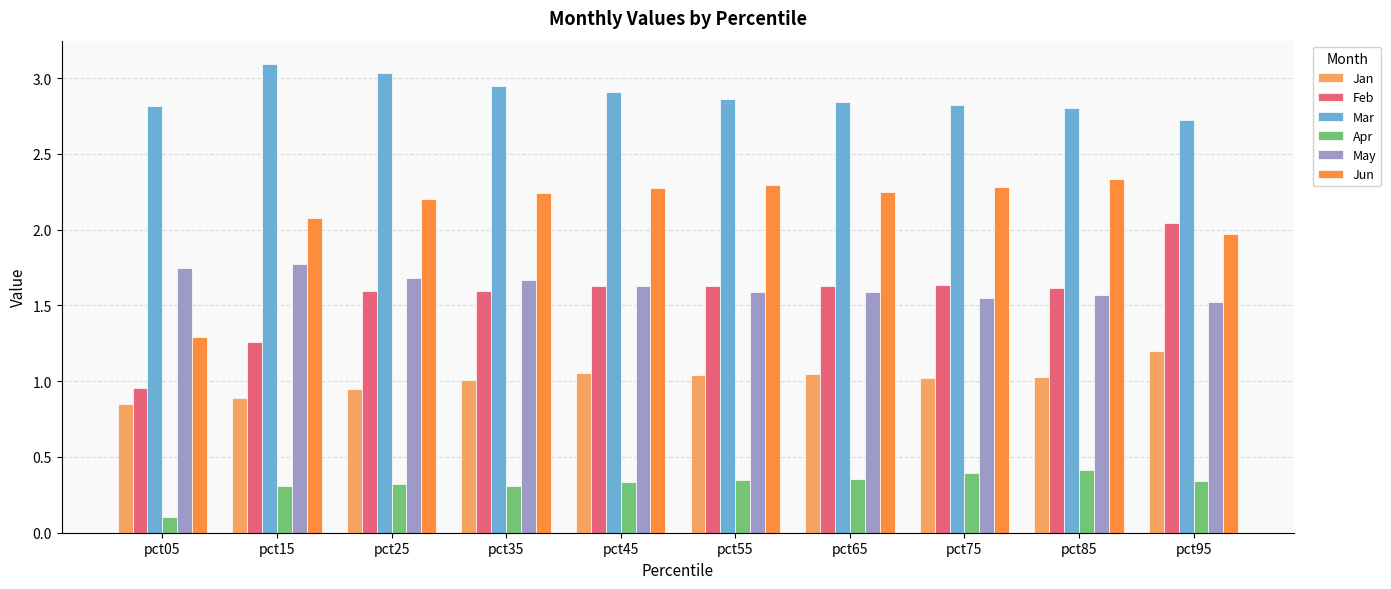

What is the sum of all May values?

16.3